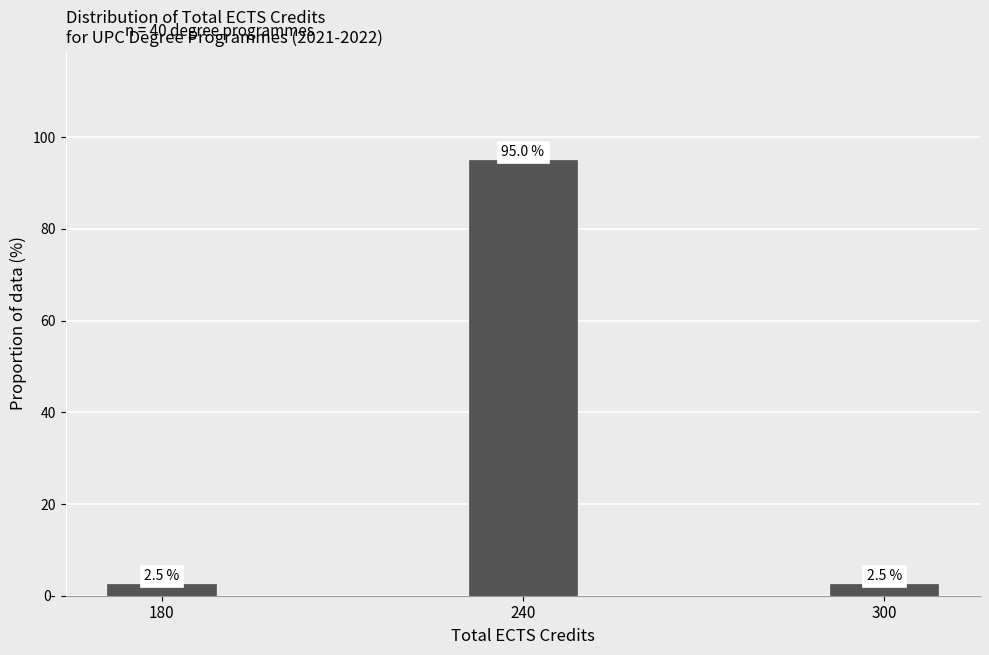

Does the chart contain any negative values?

No